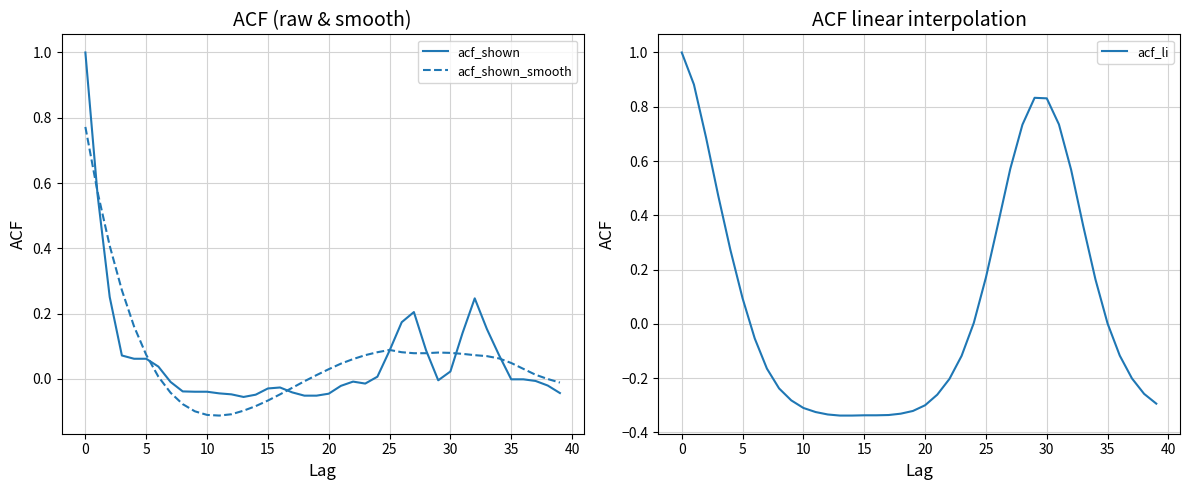

At how many categories does at least one series exceed 0?

26